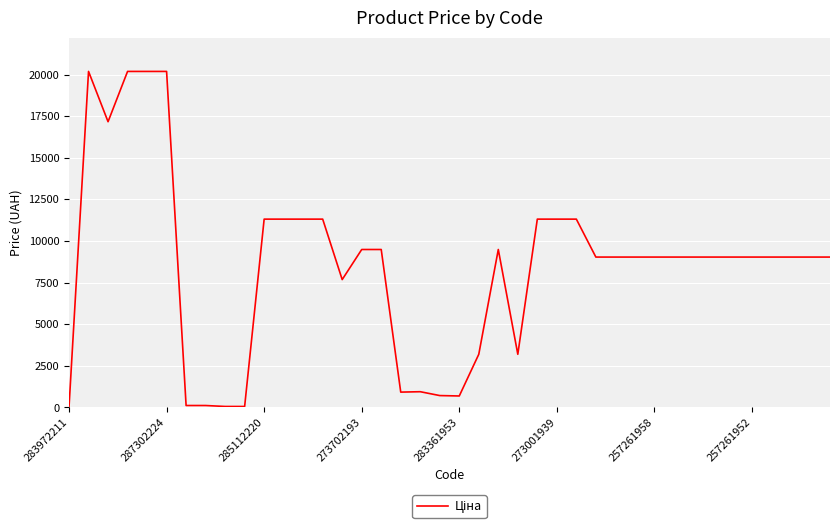

What is the difference between the maximum and minimum values?

20153.9